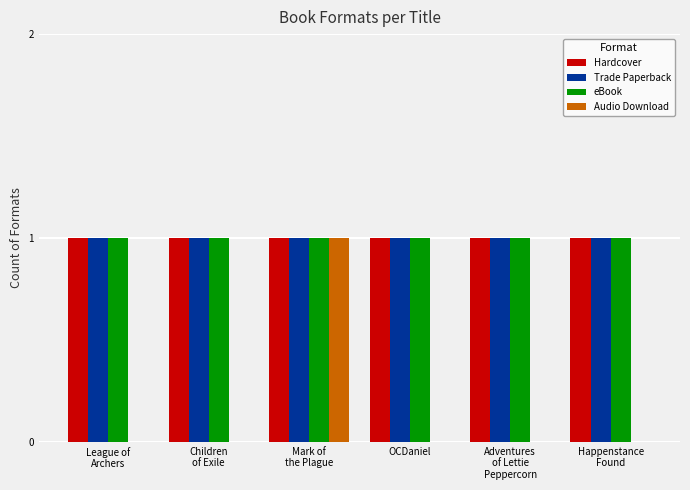

Is the value of Audio Download at League of
Archers greater than the value of Trade Paperback at OCDaniel?

No